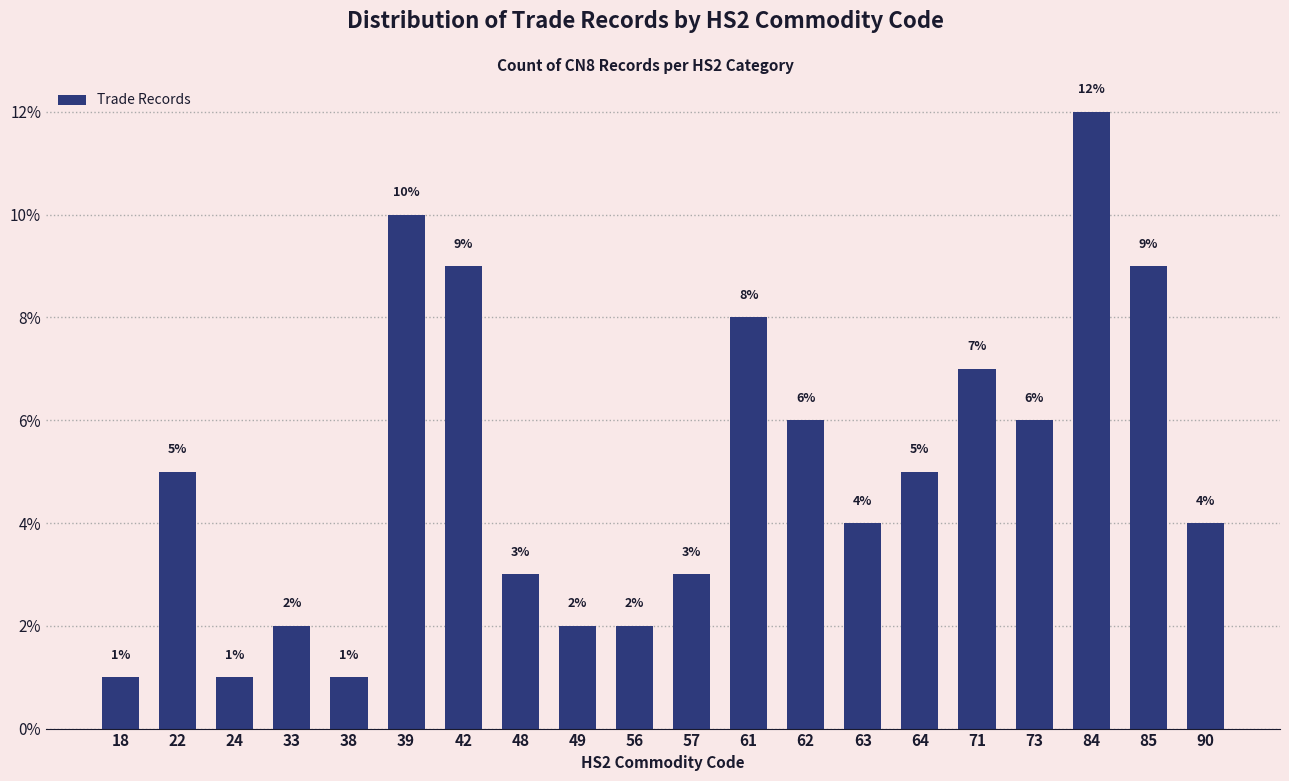

Reading left to right, extract all data points from this chart.

18=1.0	22=5.0	24=1.0	33=2.0	38=1.0	39=10.0	42=9.0	48=3.0	49=2.0	56=2.0	57=3.0	61=8.0	62=6.0	63=4.0	64=5.0	71=7.0	73=6.0	84=12.0	85=9.0	90=4.0